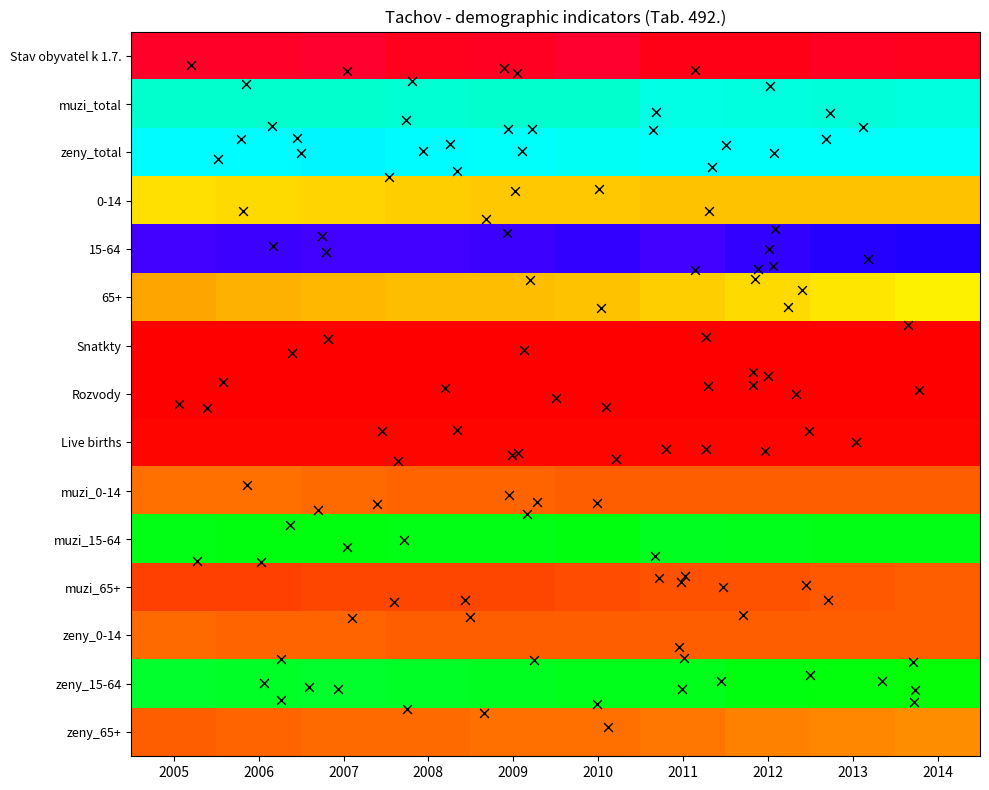

Reading left to right, transcribe all the data shown in this chart.

Stav obyvatel k 1.7.: 2005=12529	2006=12493	2007=12478	2008=12605	2009=12545	2010=12460	2011=12682	2012=12668	2013=12535	2014=12612
muzi_total: 2005=6039	2006=6020	2007=6041	2008=6084	2009=6053	2010=6021	2011=6222	2012=6175	2013=6144	2014=6184
zeny_total: 2005=6489	2006=6488	2007=6516	2008=6476	2009=6423	2010=6397	2011=6454	2012=6420	2013=6426	2014=6454
0-14: 2005=1923	2006=1884	2007=1824	2008=1773	2009=1724	2010=1716	2011=1712	2012=1693	2013=1696	2014=1706
15-64: 2005=9170	2006=9104	2007=9163	2008=9170	2009=9099	2010=9001	2011=9158	2012=8995	2013=8898	2014=8844
65+: 2005=1435	2006=1520	2007=1570	2008=1617	2009=1653	2010=1701	2011=1806	2012=1907	2013=1976	2014=2088
Snatkty: 2005=81	2006=59	2007=61	2008=61	2009=49	2010=59	2011=40	2012=42	2013=54	2014=59
Rozvody: 2005=44	2006=51	2007=39	2008=39	2009=42	2010=49	2011=35	2012=33	2013=32	2014=41
Live births: 2005=110	2006=124	2007=123	2008=126	2009=129	2010=112	2011=116	2012=117	2013=103	2014=106
muzi_0-14: 2005=980	2006=973	2007=940	2008=904	2009=883	2010=865	2011=865	2012=842	2013=832	2014=837
muzi_15-64: 2005=4480	2006=4440	2007=4469	2008=4514	2009=4496	2010=4467	2011=4620	2012=4562	2013=4505	2014=4482
muzi_65+: 2005=579	2006=607	2007=632	2008=666	2009=674	2010=689	2011=737	2012=771	2013=807	2014=865
zeny_0-14: 2005=943	2006=911	2007=884	2008=869	2009=841	2010=851	2011=847	2012=851	2013=864	2014=869
zeny_15-64: 2005=4690	2006=4664	2007=4694	2008=4656	2009=4603	2010=4534	2011=4538	2012=4433	2013=4393	2014=4362
zeny_65+: 2005=856	2006=913	2007=938	2008=951	2009=979	2010=1012	2011=1069	2012=1136	2013=1169	2014=1223